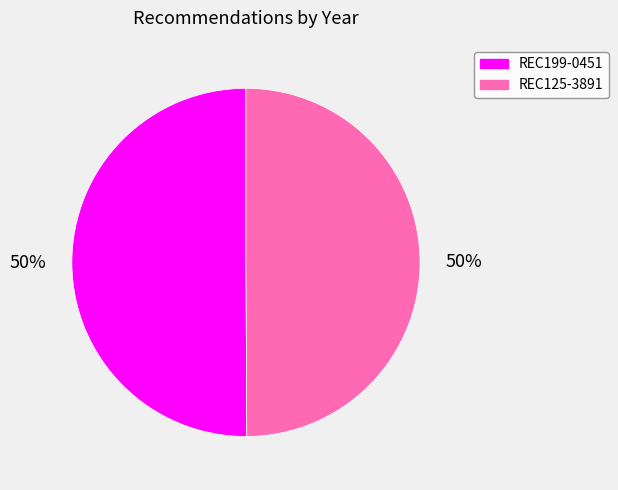

To the nearest percent, what portion does REC199-0451 represent?

50%